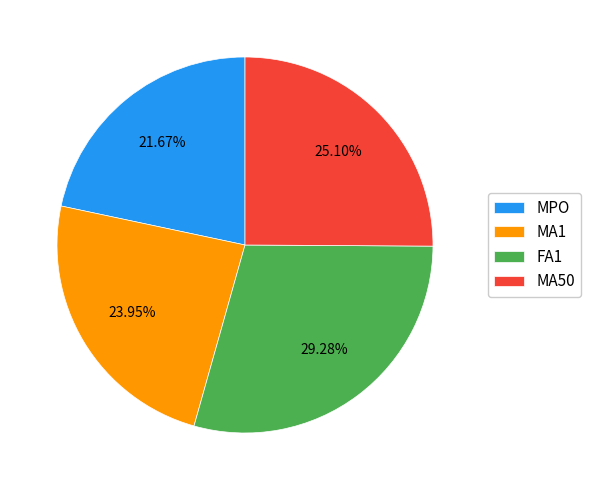

To the nearest percent, what is the combined percentage of MA50 and FA1?

54%